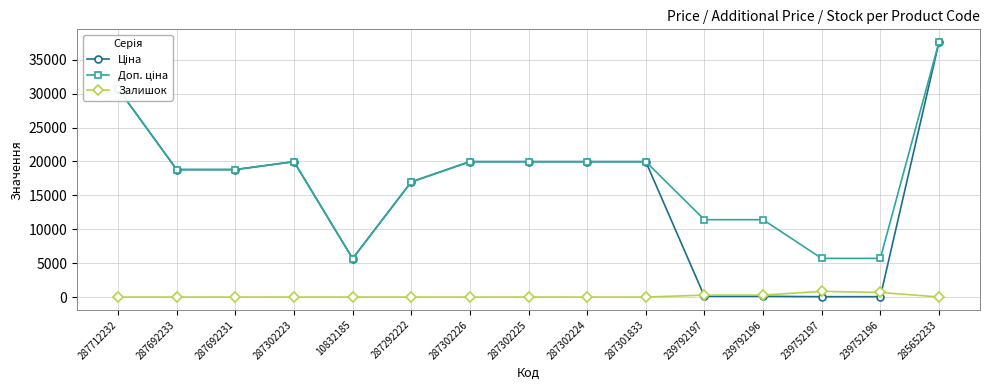

What is the value of the Залишок point at the 13th from the left?

845.0